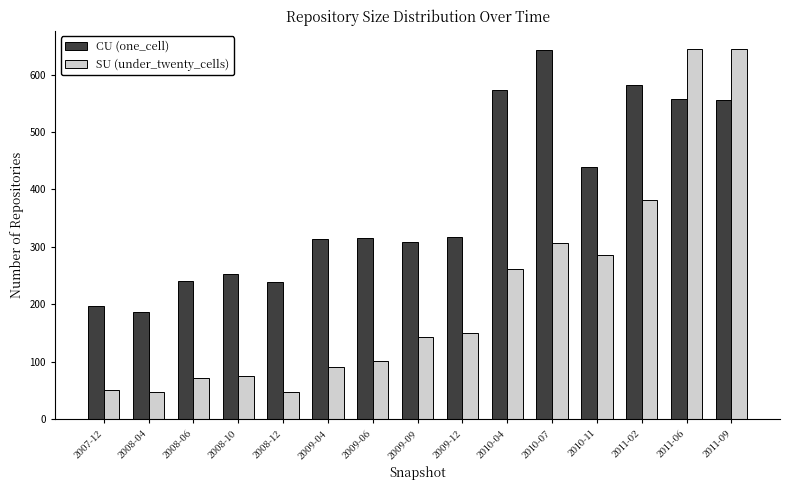

What is the average value of the CU (one_cell) series?

381